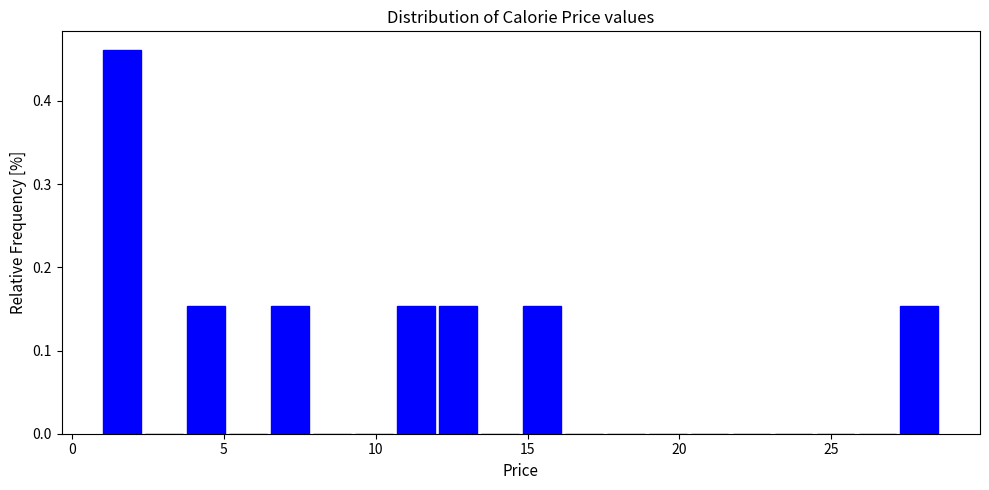

Around what value on the x-axis is the tallest bar? Give the approximate position of its centre, as read against the axis.

1.5